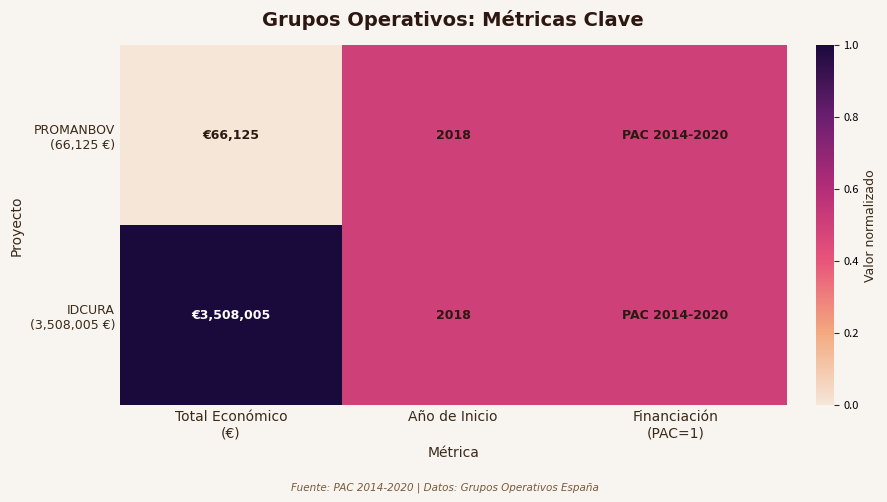

What is the total value across all series at Año de Inicio?

4036.0